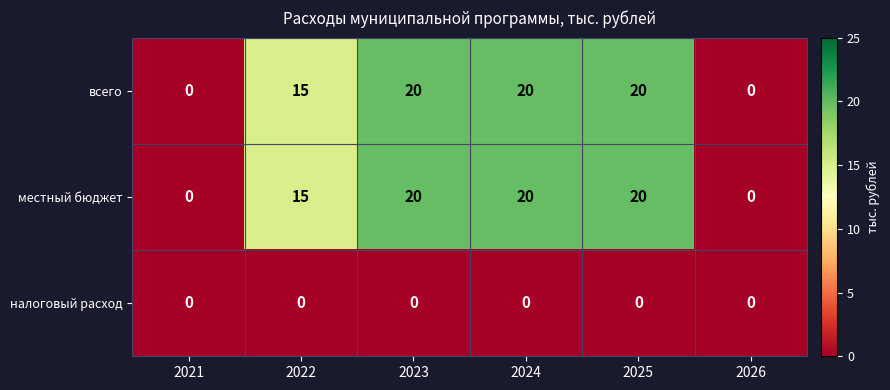

What is the greatest value displayed?

20